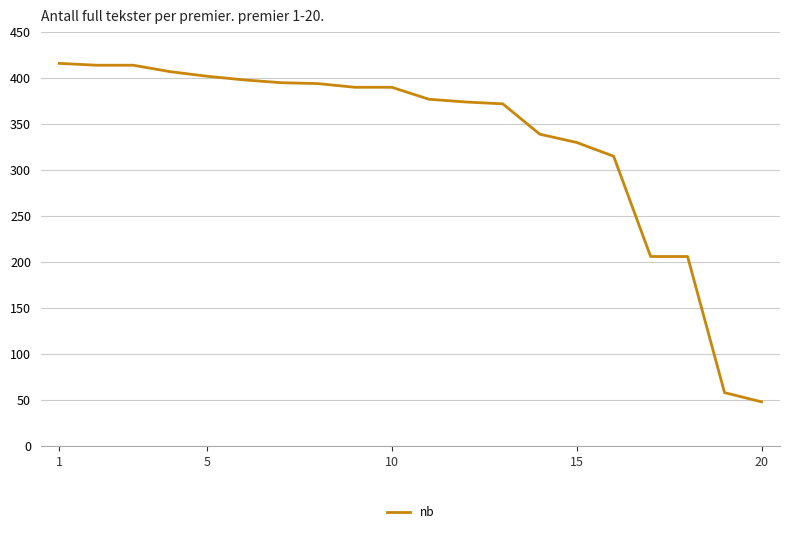

What is the average value?

332